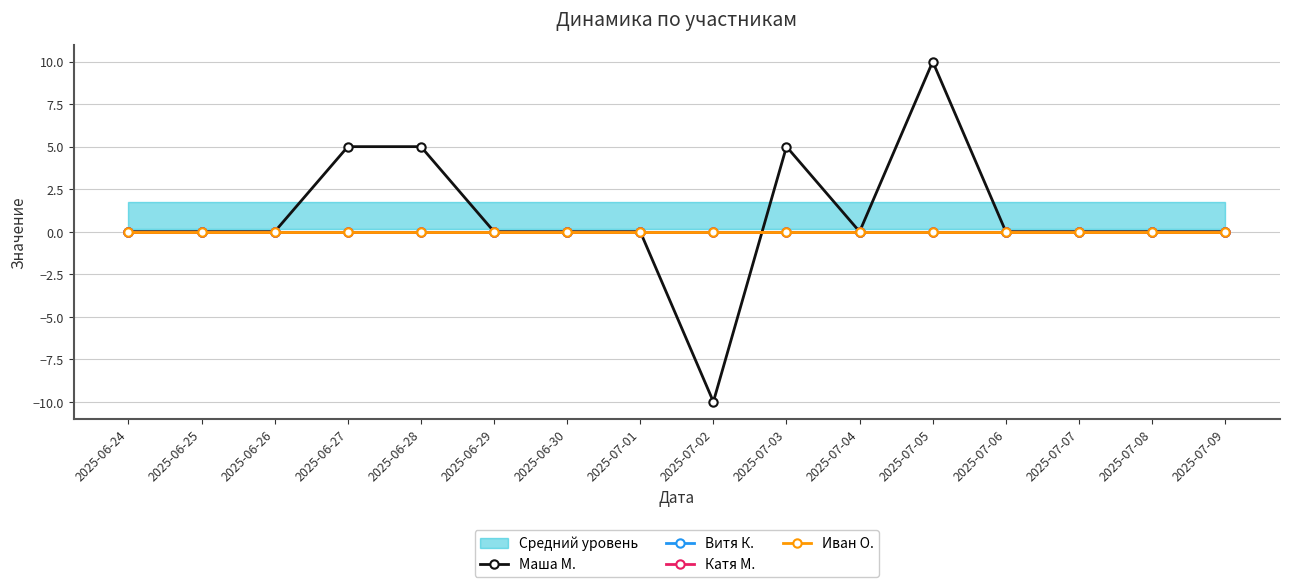

What is the spread (max minus min) of values at 2025-07-05?

10